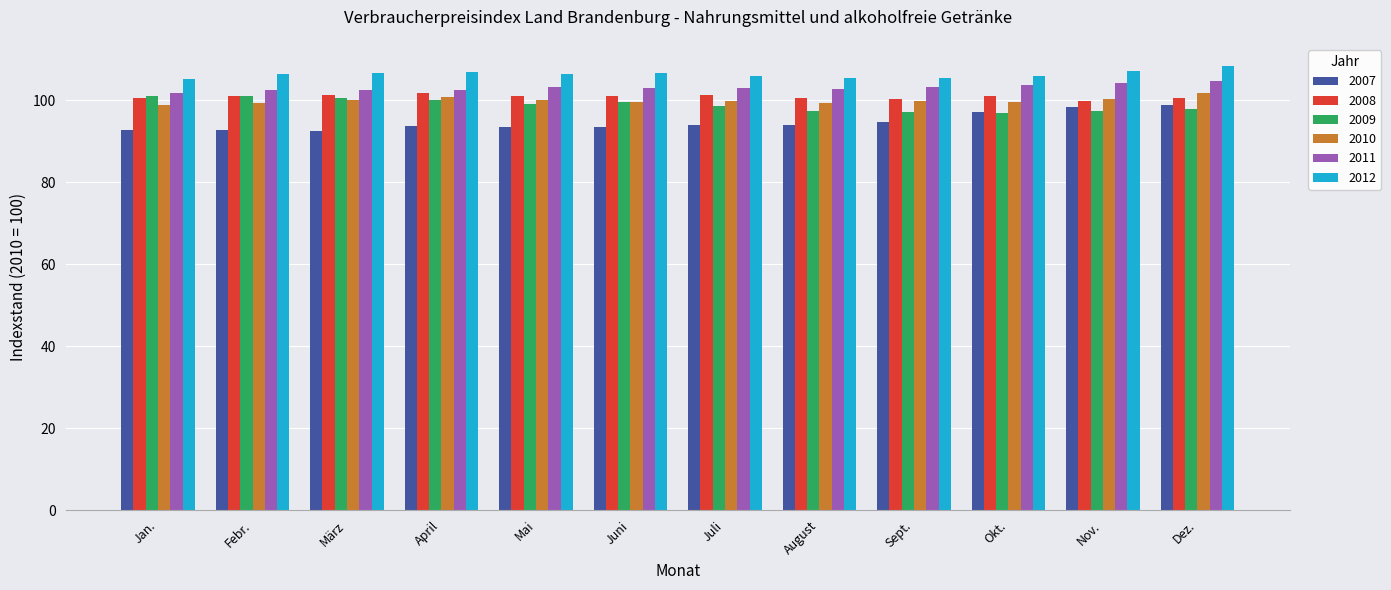

The value of 2011 at Juni is 103.1. True or false?

True